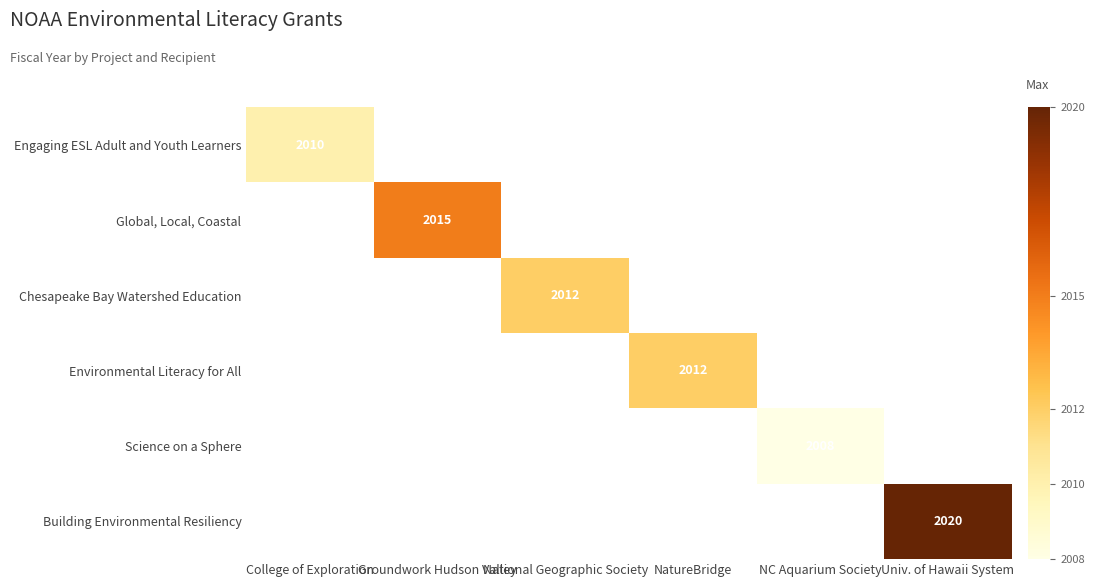

Is it true that Science on a Sphere equals 768 at NC Aquarium Society?

False